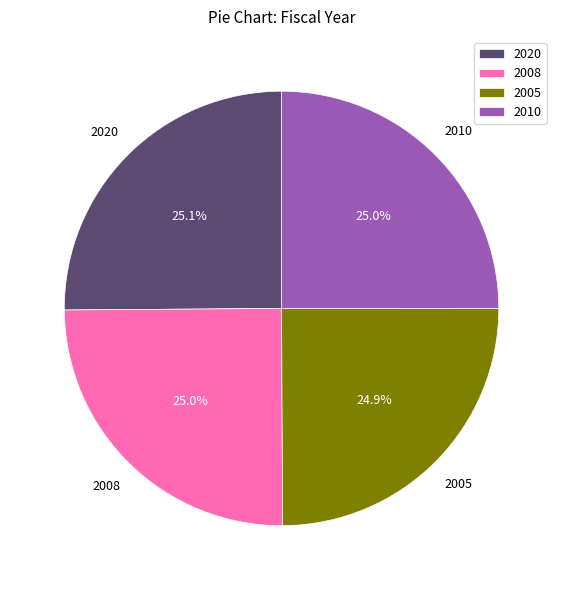

To the nearest percent, what is the combined percentage of 2005 and 2010?

50%